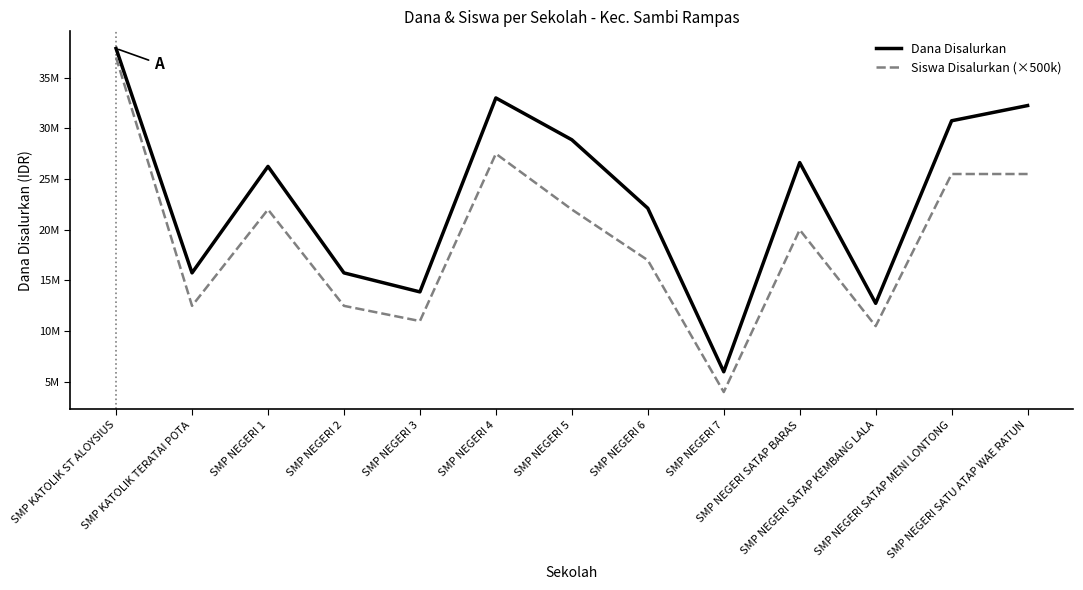

Is it true that Siswa Disalurkan (×500k) equals 17707514 at SMP NEGERI SATAP KEMBANG LALA?

False